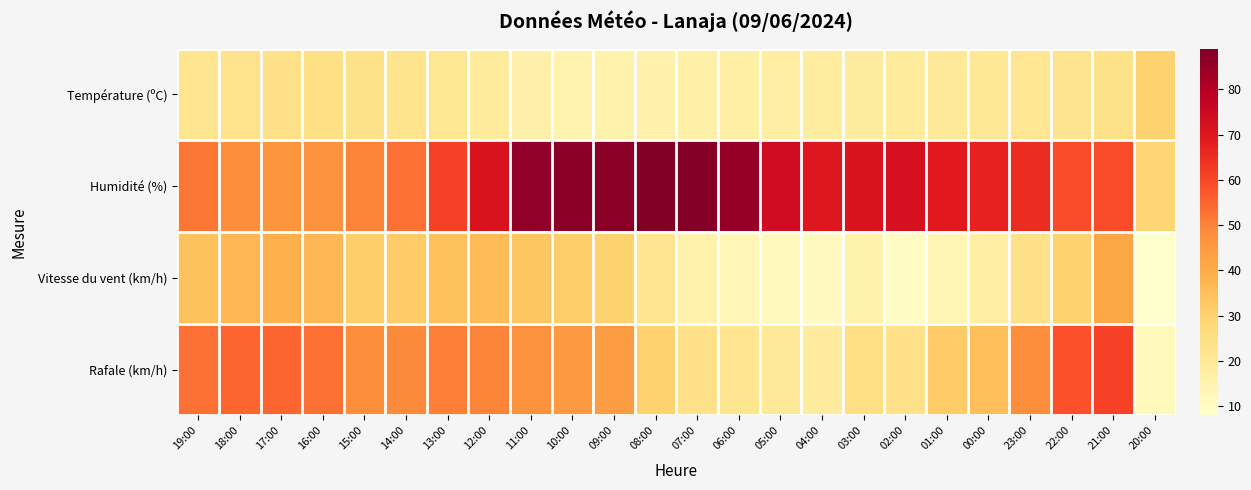

Reading right to left, extract all data points from this chart.

Température (ºC): 20:00=29.9	21:00=23.2	22:00=22.4	23:00=21.4	00:00=20.9	01:00=20.0	02:00=19.3	03:00=18.7	04:00=18.3	05:00=18.1	06:00=16.9	07:00=16.5	08:00=15.7	09:00=15.5	10:00=14.9	11:00=16.2	12:00=19.1	13:00=21.2	14:00=22.6	15:00=23.7	16:00=24.5	17:00=23.9	18:00=23.1	19:00=22.1
Humidité (%): 20:00=29.0	21:00=59.0	22:00=59.0	23:00=65.0	00:00=67.0	01:00=69.0	02:00=72.0	03:00=71.0	04:00=70.0	05:00=74.0	06:00=85.0	07:00=88.0	08:00=89.0	09:00=87.0	10:00=87.0	11:00=86.0	12:00=71.0	13:00=61.0	14:00=53.0	15:00=50.0	16:00=47.0	17:00=46.0	18:00=48.0	19:00=52.0
Vitesse du vent (km/h): 20:00=8.0	21:00=41.0	22:00=30.0	23:00=24.0	00:00=18.0	01:00=14.0	02:00=10.0	03:00=15.0	04:00=11.0	05:00=12.0	06:00=13.0	07:00=15.0	08:00=22.0	09:00=30.0	10:00=31.0	11:00=33.0	12:00=36.0	13:00=34.0	14:00=32.0	15:00=31.0	16:00=37.0	17:00=39.0	18:00=37.0	19:00=34.0
Rafale (km/h): 20:00=12.0	21:00=61.0	22:00=58.0	23:00=48.0	00:00=35.0	01:00=32.0	02:00=24.0	03:00=25.0	04:00=19.0	05:00=20.0	06:00=22.0	07:00=24.0	08:00=30.0	09:00=44.0	10:00=45.0	11:00=47.0	12:00=50.0	13:00=51.0	14:00=49.0	15:00=48.0	16:00=53.0	17:00=55.0	18:00=55.0	19:00=53.0